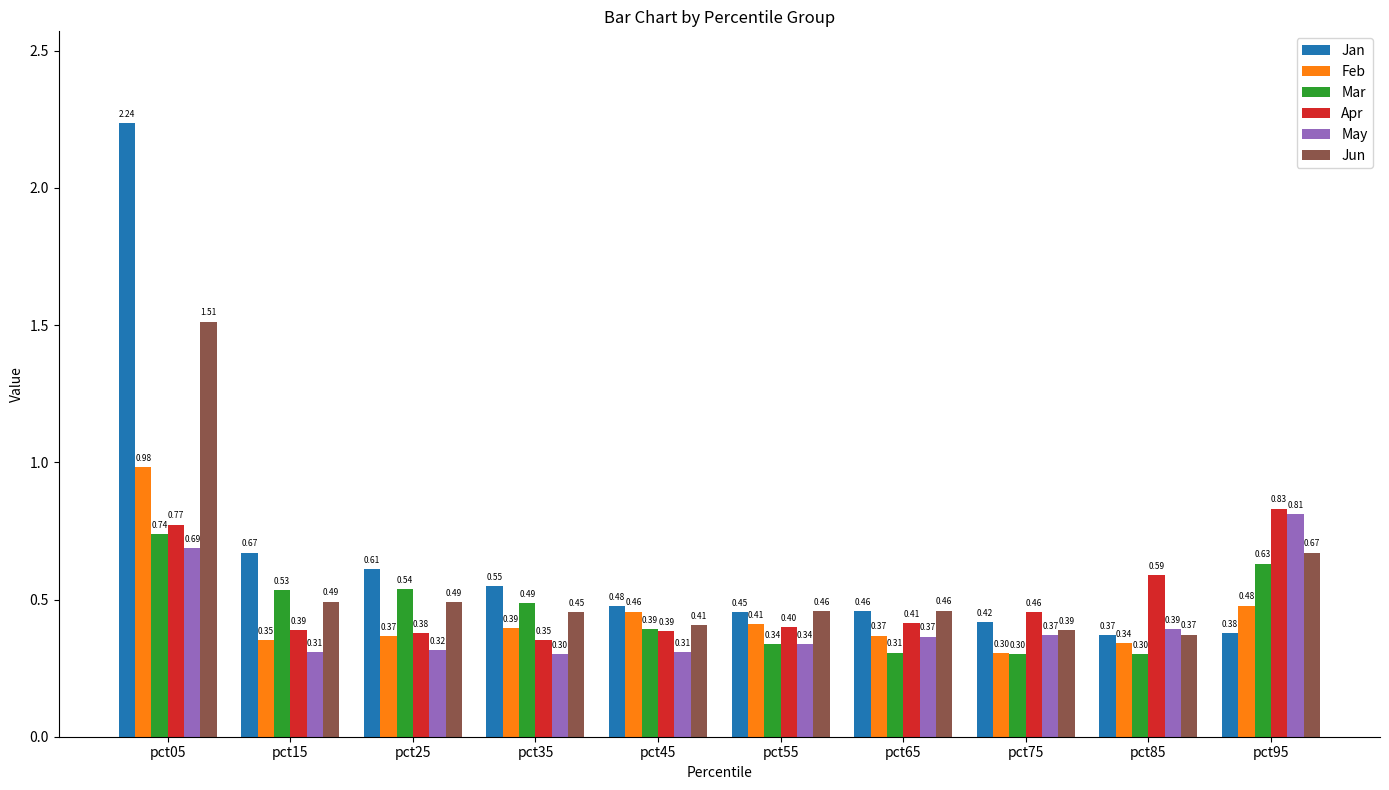

At which category does the chart reach its peak across all series?

pct05